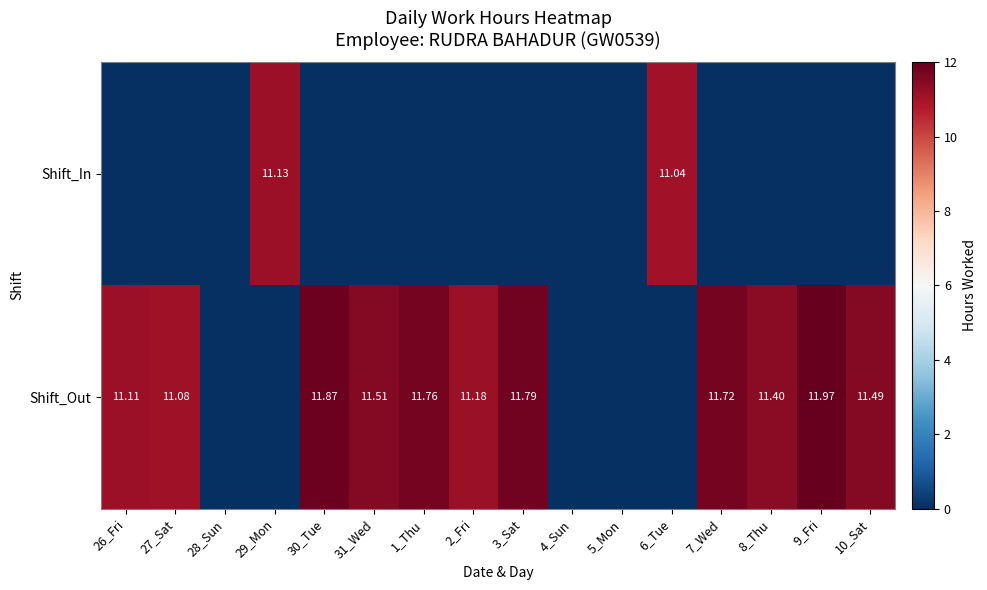

What is the average value of the Shift_Out series?

7.9